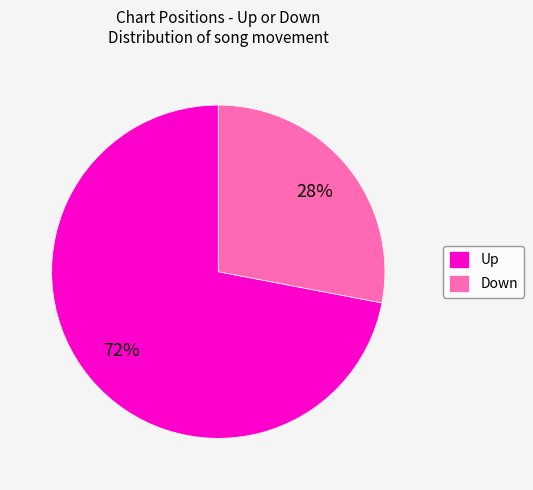

To the nearest percent, what portion does Down represent?

28%